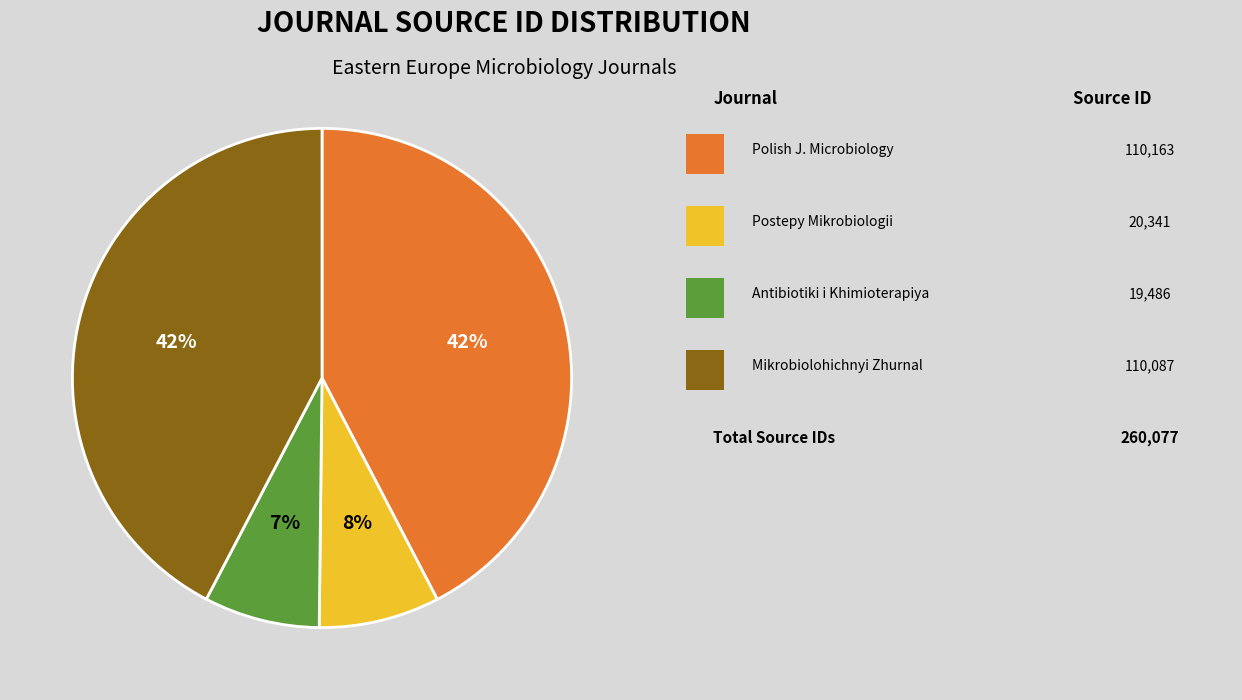

To the nearest percent, what is the average slice percentage?

25%